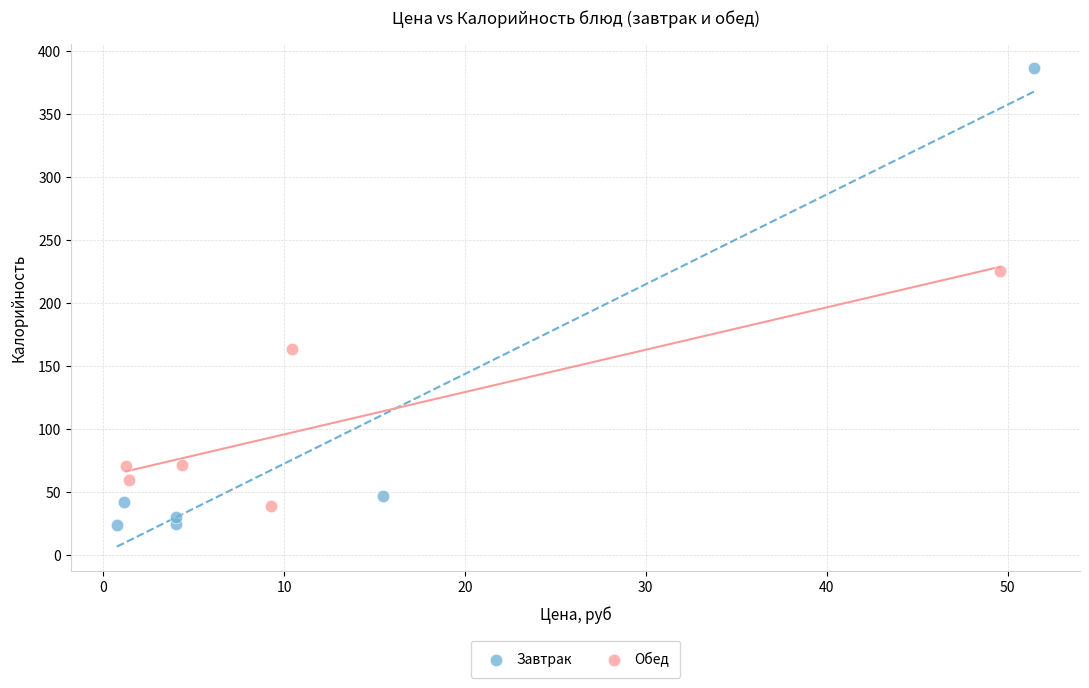

Which series reaches the maximum Y coordinate?

Завтрак